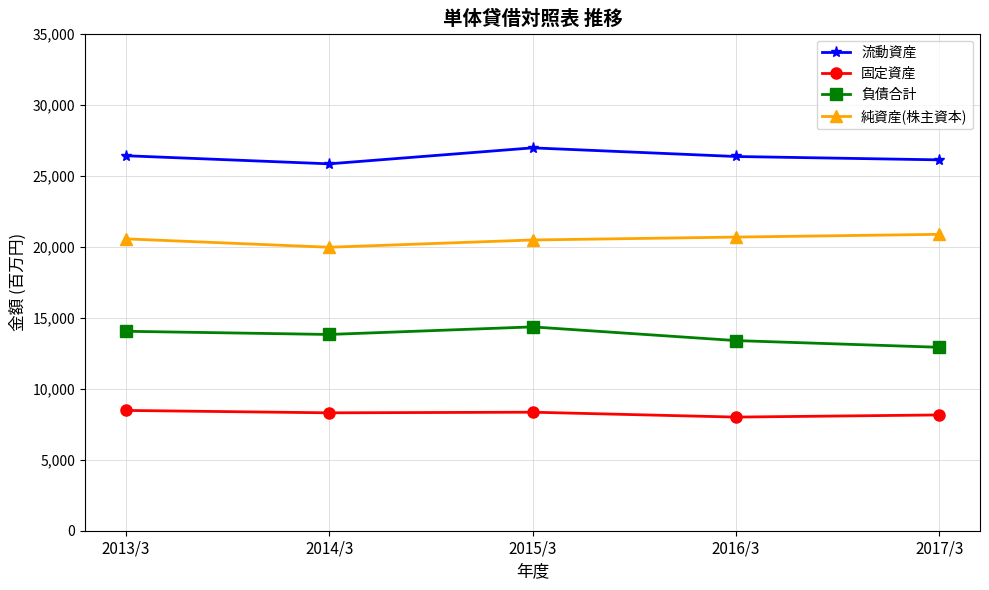

What are all the series names shown in the legend?

流動資産, 固定資産, 負債合計, 純資産(株主資本)